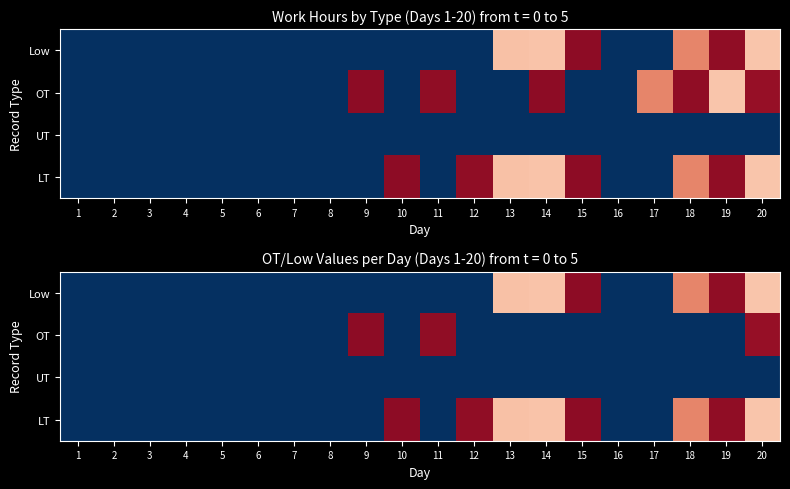

How many distinct data groups are displayed?

4